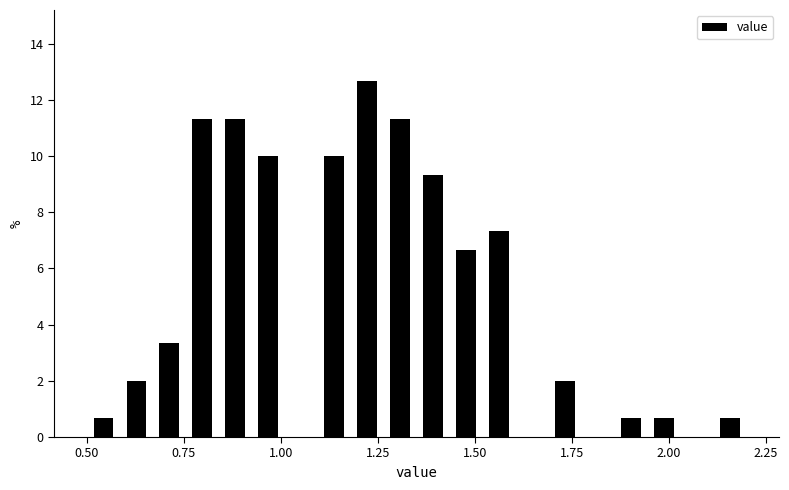

Around what value on the x-axis is the tallest bar? Give the approximate position of its centre, as read against the axis.

1.20